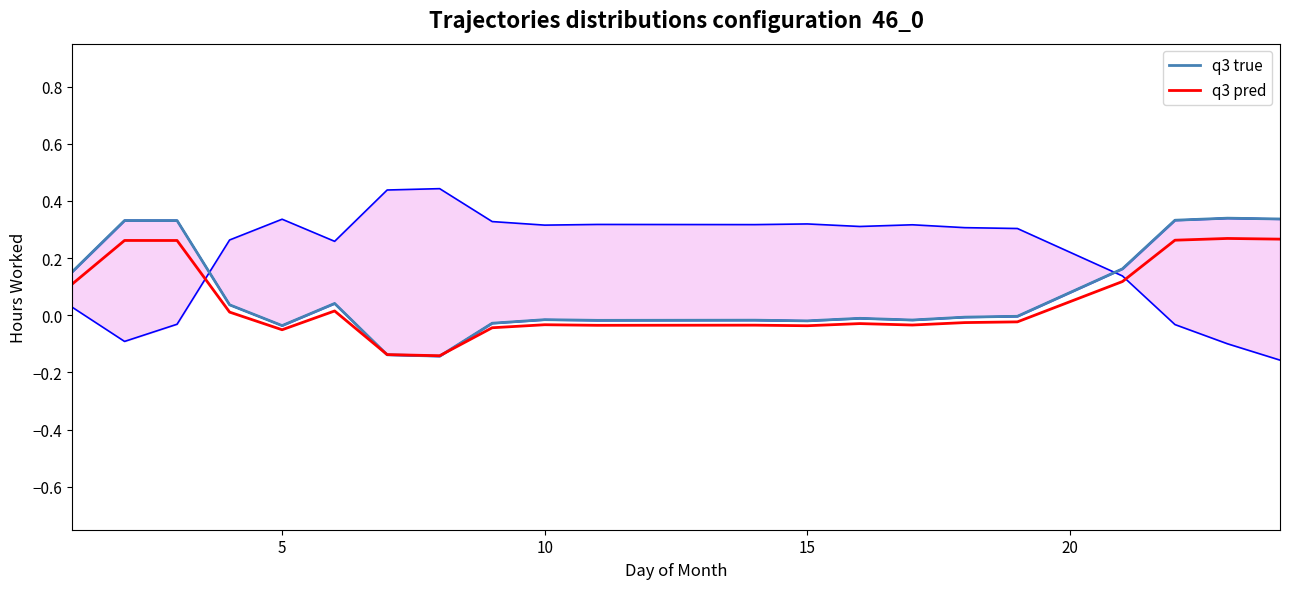

Which series ends up on top after the final intersection of q3 true and q3 pred?

q3 true